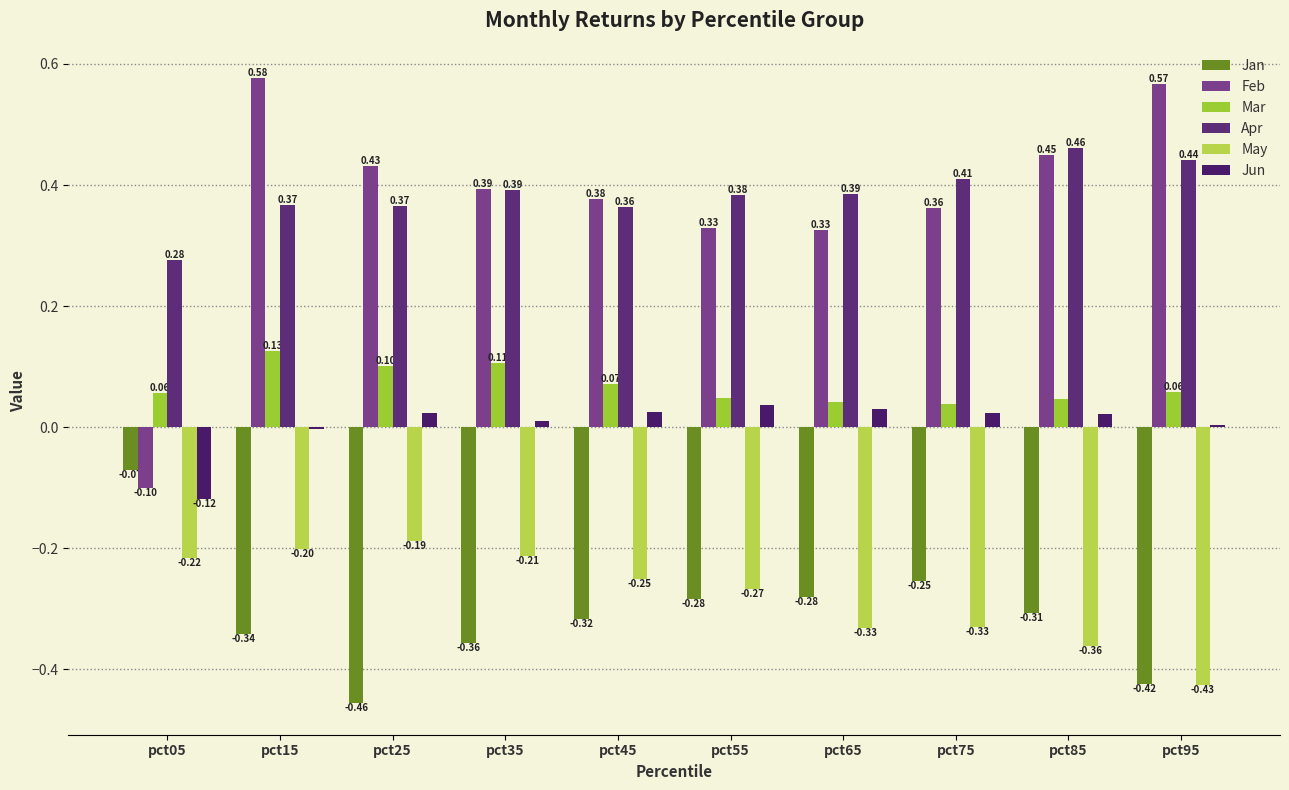

Reading left to right, list all the values displayed in this chart.

Jan: -0.1	-0.3	-0.5	-0.4	-0.3	-0.3	-0.3	-0.3	-0.3	-0.4
Feb: -0.1	0.6	0.4	0.4	0.4	0.3	0.3	0.4	0.4	0.6
Mar: 0.1	0.1	0.1	0.1	0.1	0.0	0.0	0.0	0.0	0.1
Apr: 0.3	0.4	0.4	0.4	0.4	0.4	0.4	0.4	0.5	0.4
May: -0.2	-0.2	-0.2	-0.2	-0.3	-0.3	-0.3	-0.3	-0.4	-0.4
Jun: -0.1	-0.0	0.0	0.0	0.0	0.0	0.0	0.0	0.0	0.0